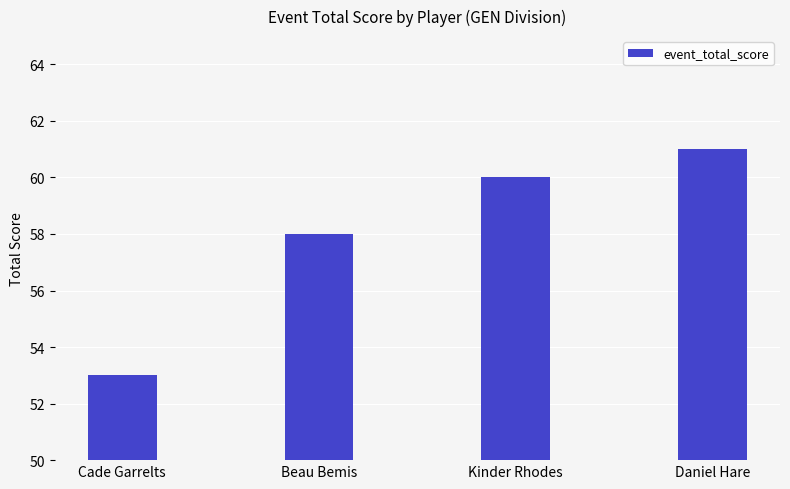

At which category does the chart reach its minimum across all series?

Cade Garrelts